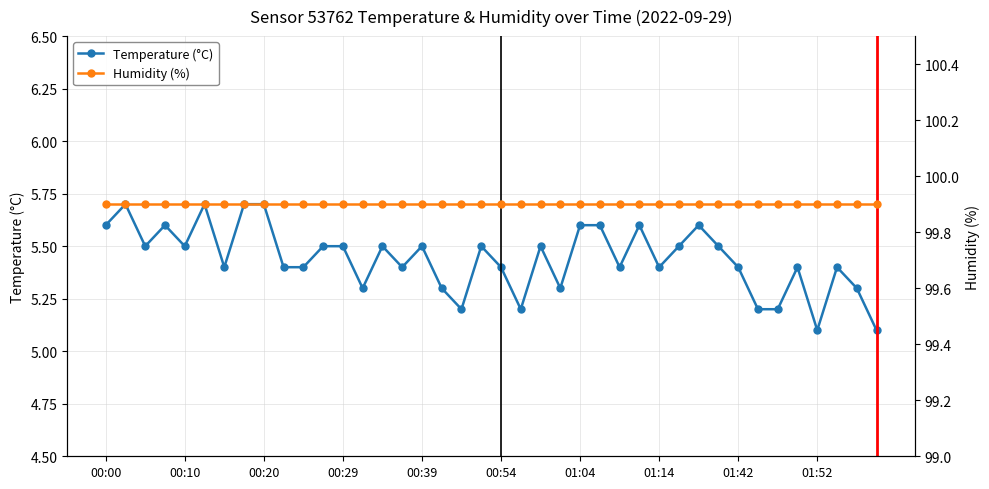

What is the value of the Temperature (°C) point at the 24th from the left?

5.3